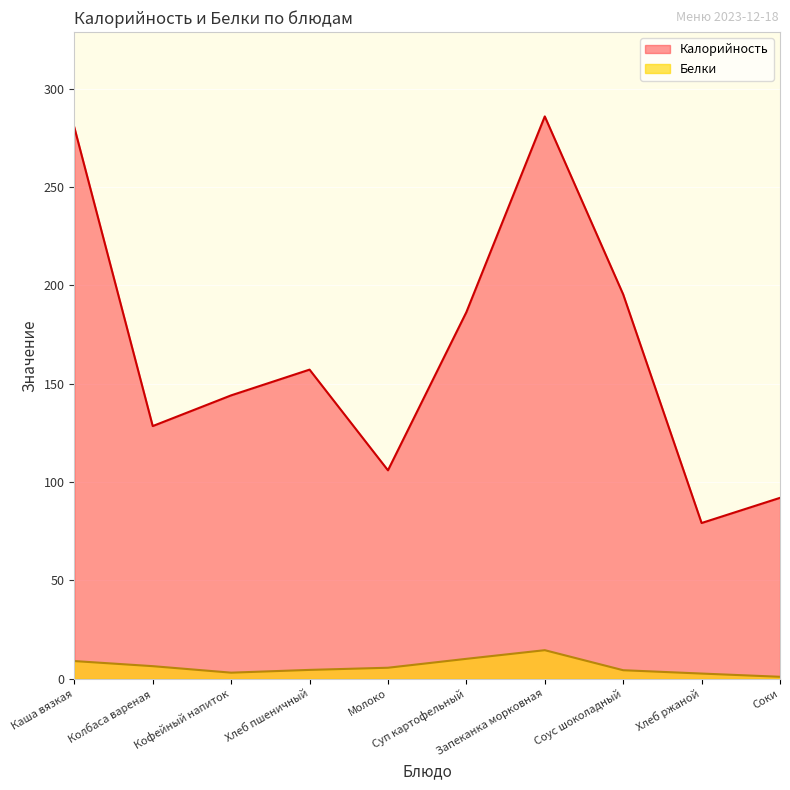

Where is Калорийность nearest to the value 182?

Суп картофельный